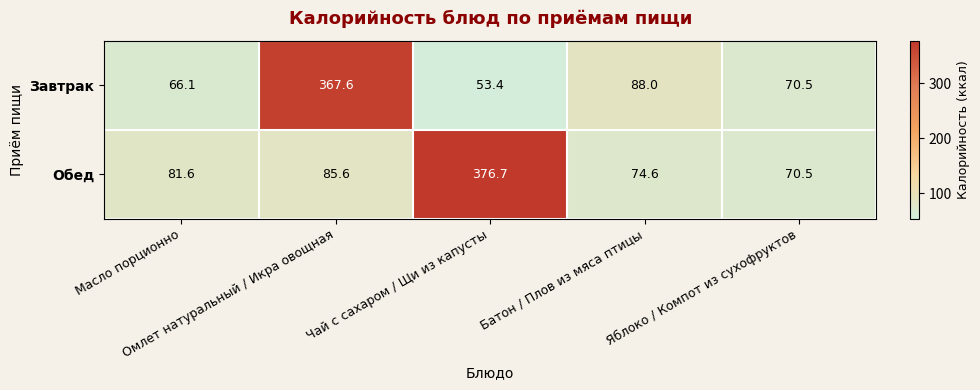

Which series has the largest total across all categories?

Обед